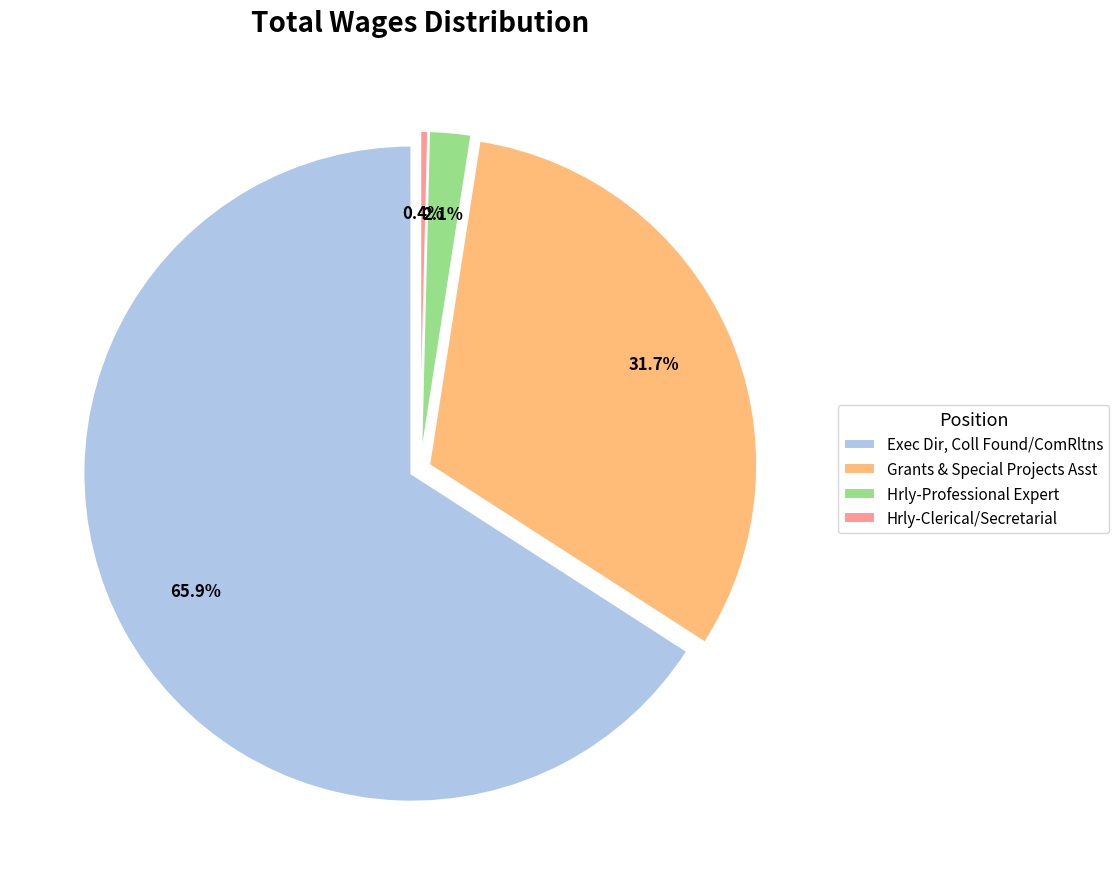

To the nearest percent, what is the difference between the largest and smallest slice percentages?

66%